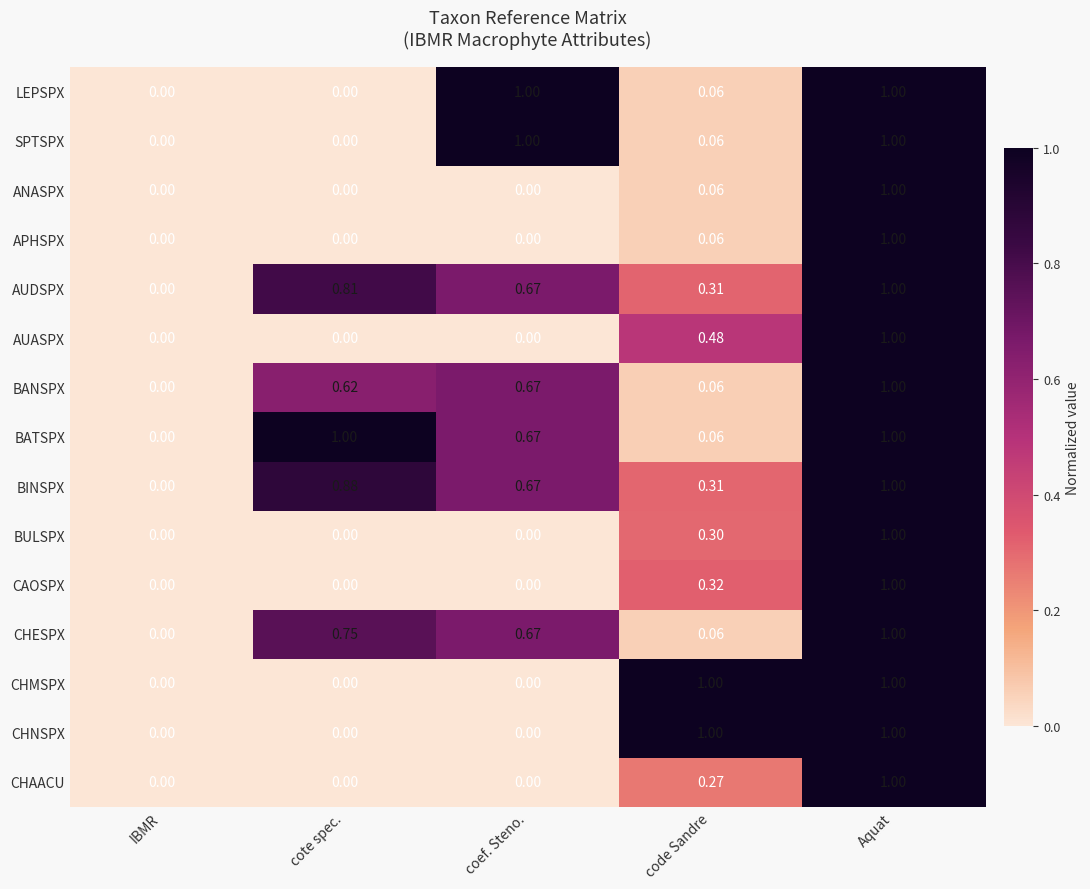

At which label does CAOSPX reach its peak?

Aquat